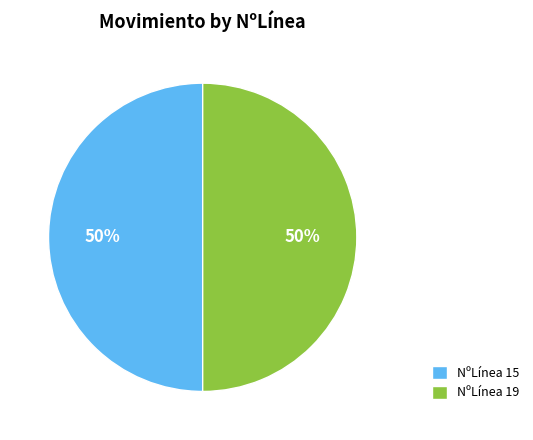

The NºLínea 19 slice represents 50% of the pie. True or false?

True